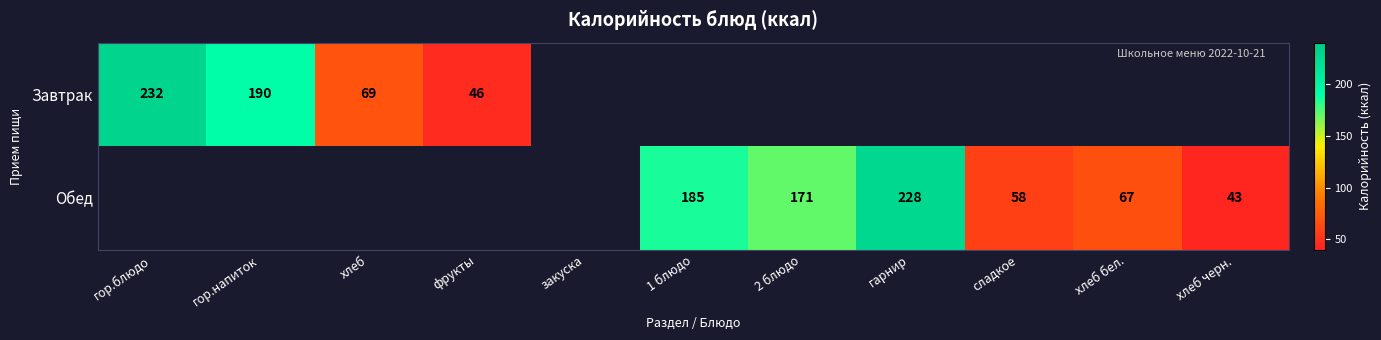

The Обед series shows 56 at 1 блюдо. True or false?

False